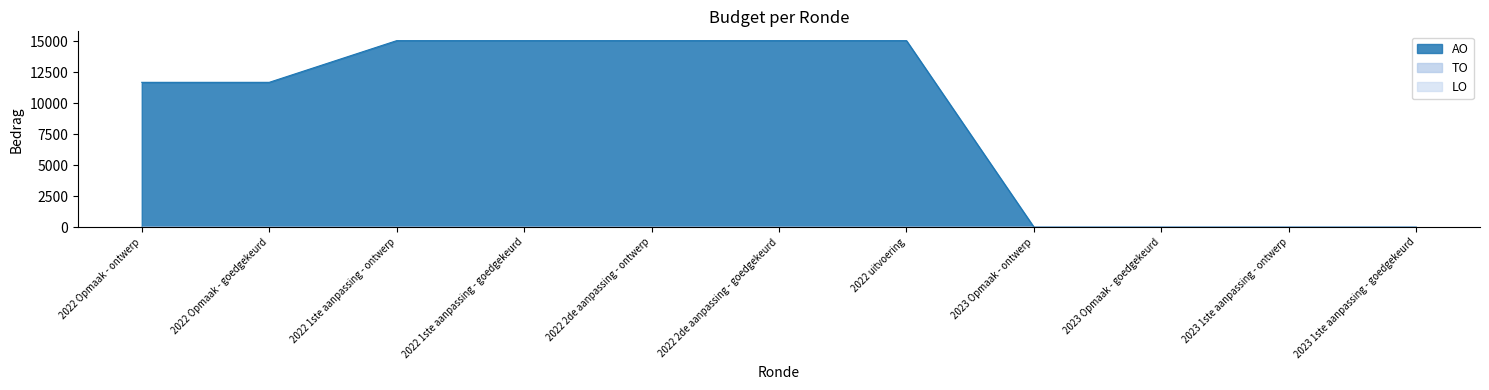

What is the sum of all AO values?

98735